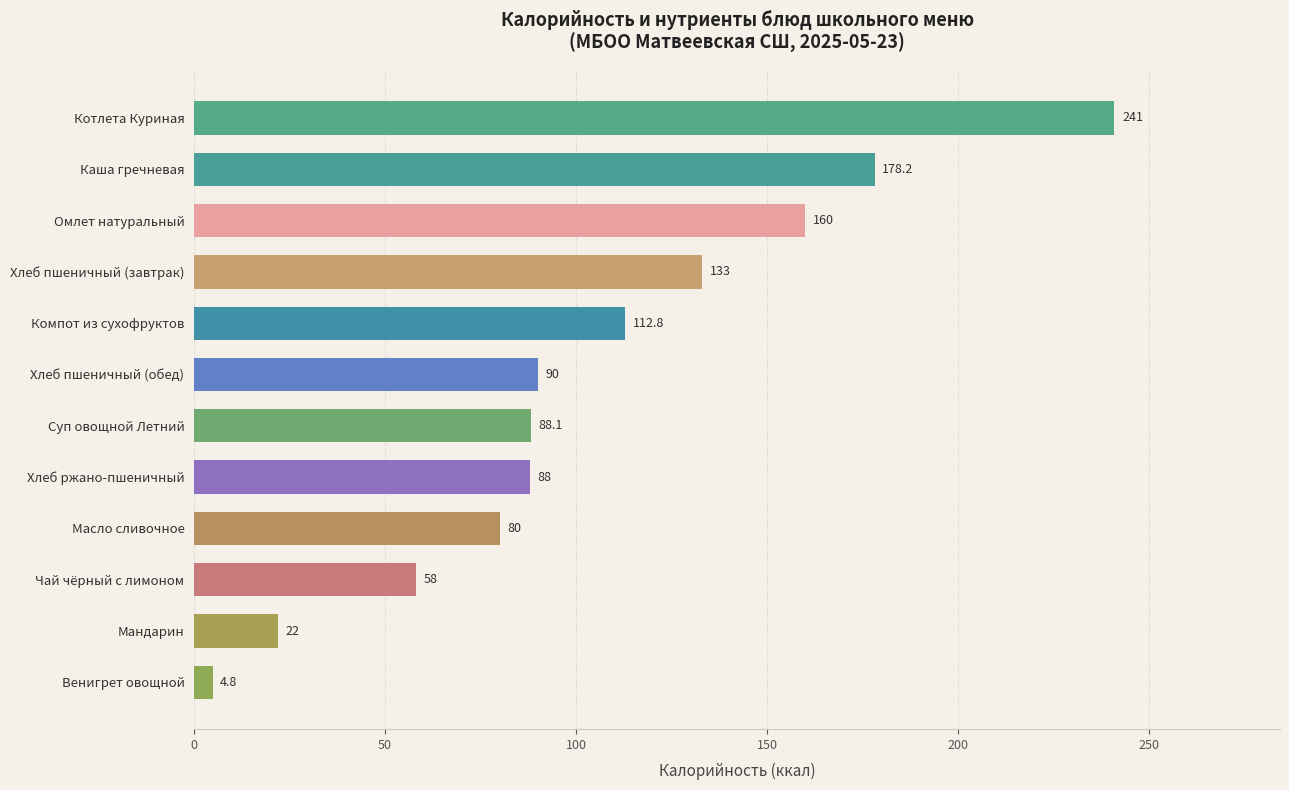

List the labels in order of value, largest first.

Котлета Куриная, Каша гречневая, Омлет натуральный, Хлеб пшеничный (завтрак), Компот из сухофруктов, Хлеб пшеничный (обед), Суп овощной Летний, Хлеб ржано-пшеничный, Масло сливочное, Чай чёрный с лимоном, Мандарин, Венигрет овощной